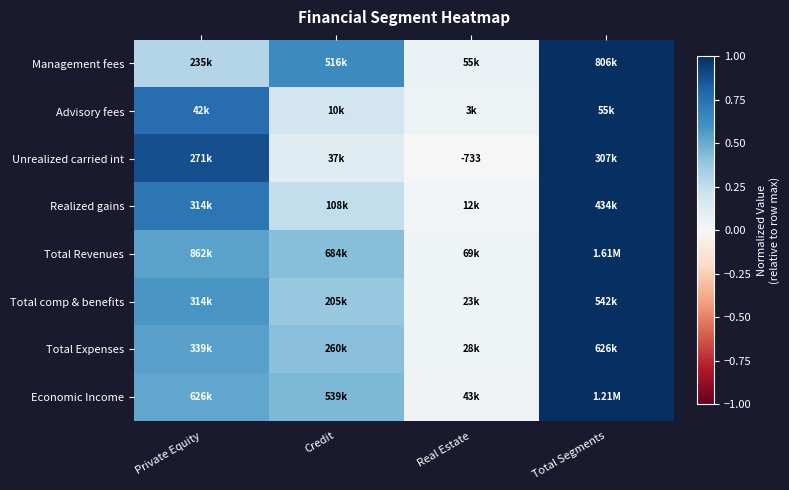

What is the maximum value shown in the chart?

1.0